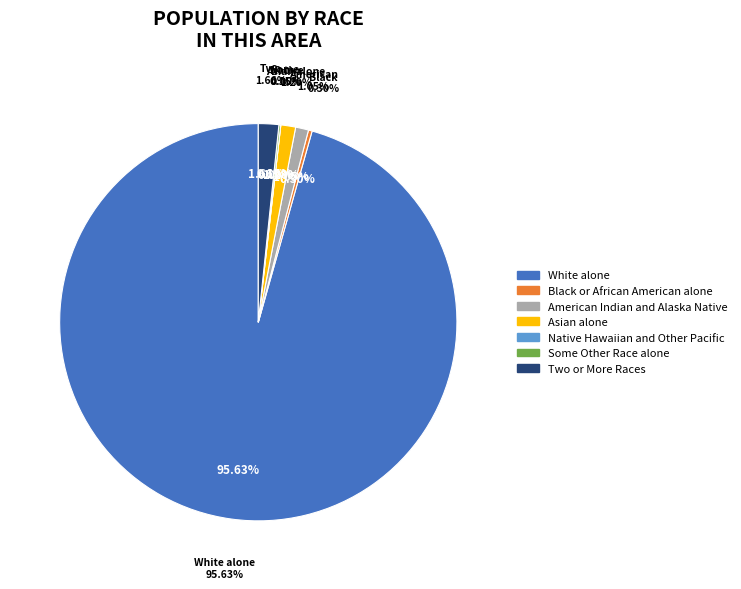

What percentage is the American Indian and Alaska Native slice, to the nearest percent?

1%